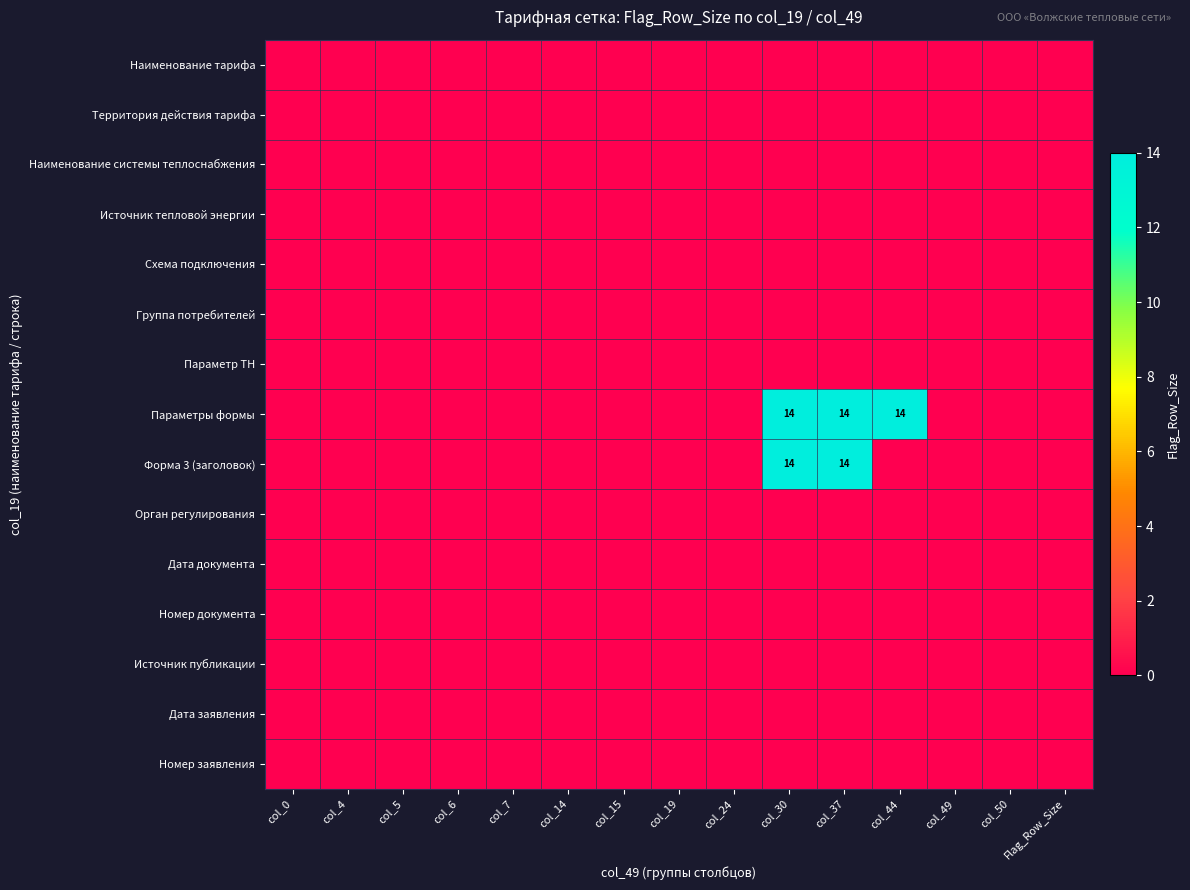

Between col_49 and col_50, which is larger?

col_49